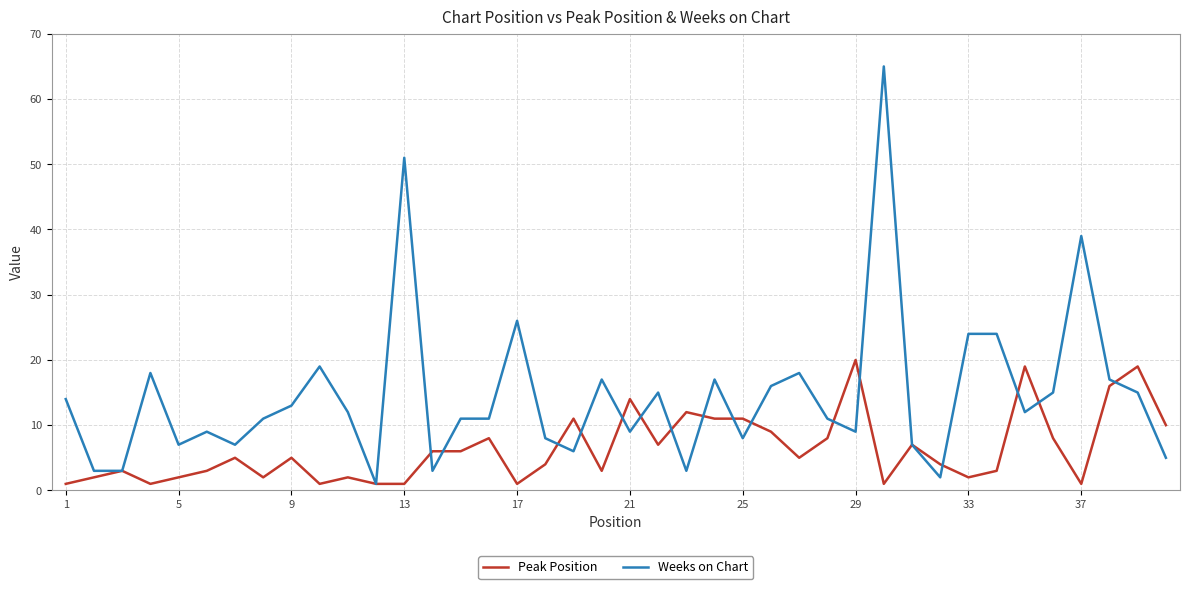

Which series has the widest spread of values?

Weeks on Chart